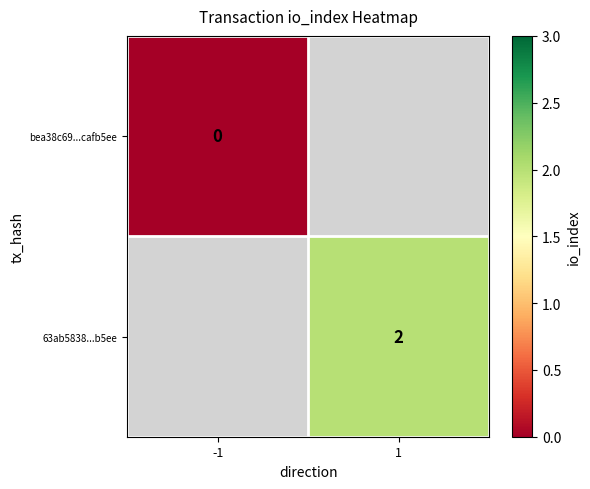

What is the greatest value displayed?

2.0